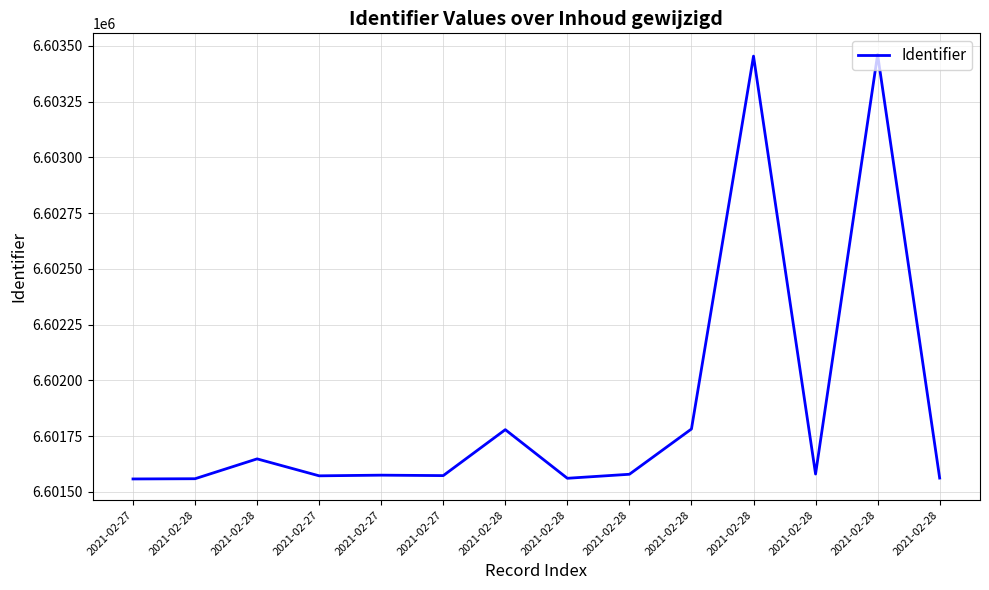

What is the label of the 13th point from the left?

2021-02-28